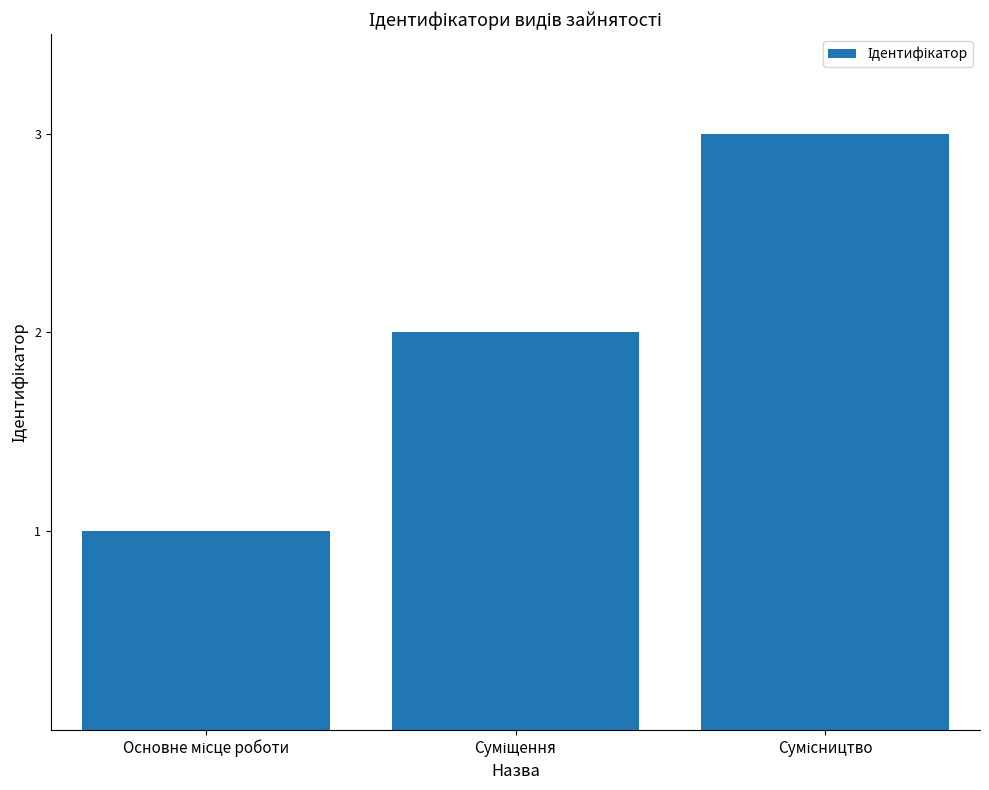

What is the sum of all values?

6